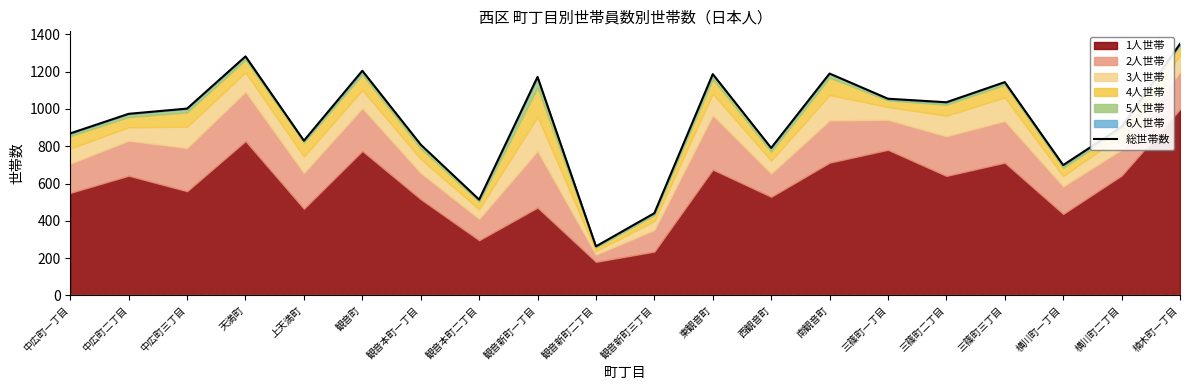

Which has a higher value, 観音町 or 中広町二丁目?

観音町